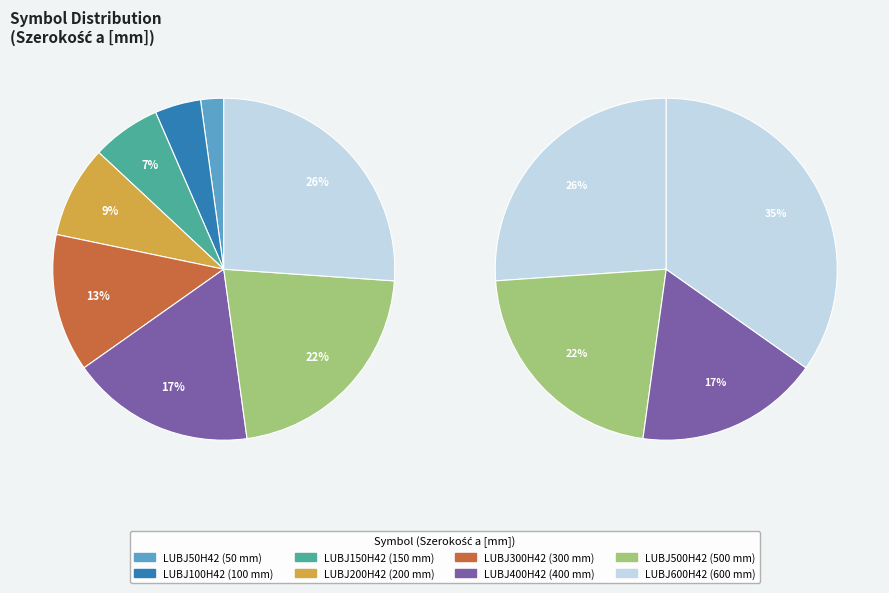

Which slice is the largest?

LUBJ600H42